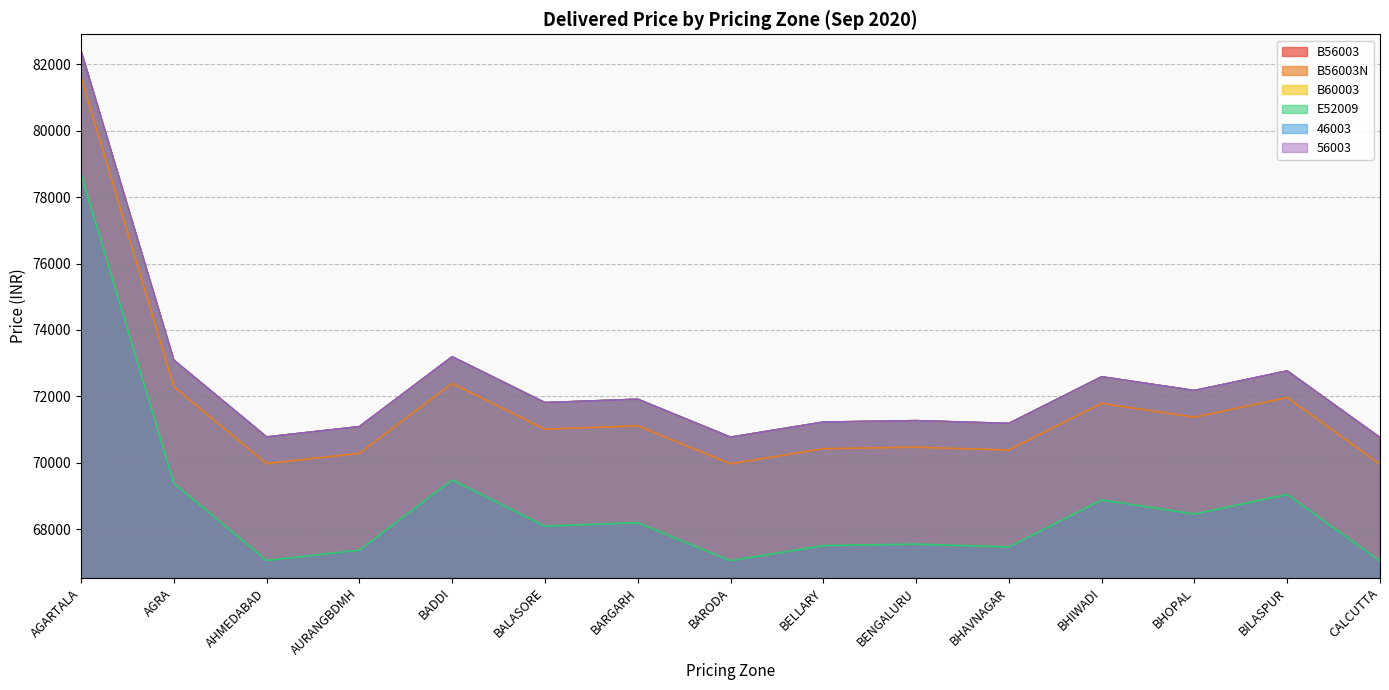

Which label corresponds to the smallest value in the chart?

CALCUTTA